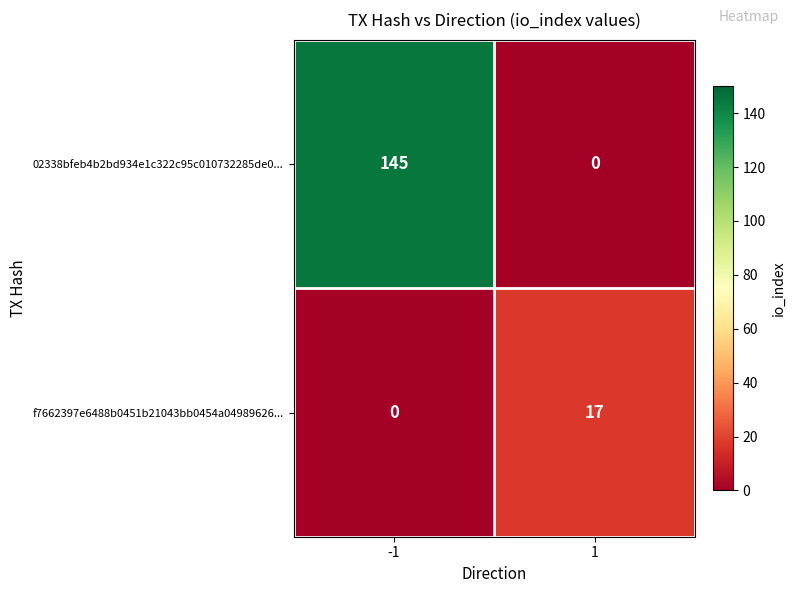

List the series in order of their peak value, lowest first.

f7662397e6488b0451b21043bb0454a04989626..., 02338bfeb4b2bd934e1c322c95c010732285de0...